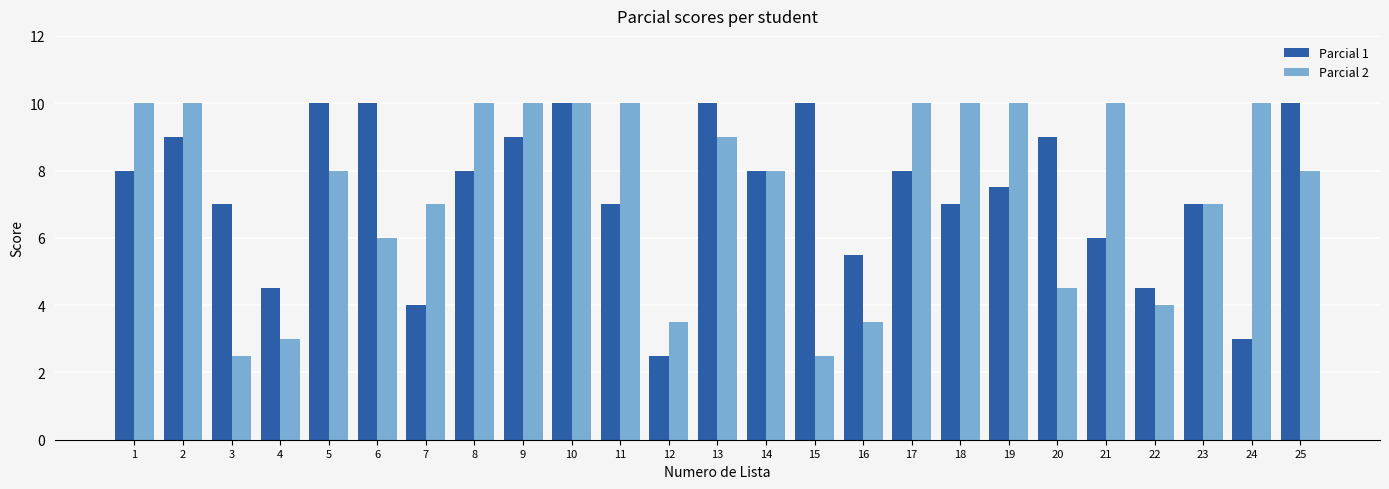

The Parcial 1 series shows 6.3 at 10. True or false?

False